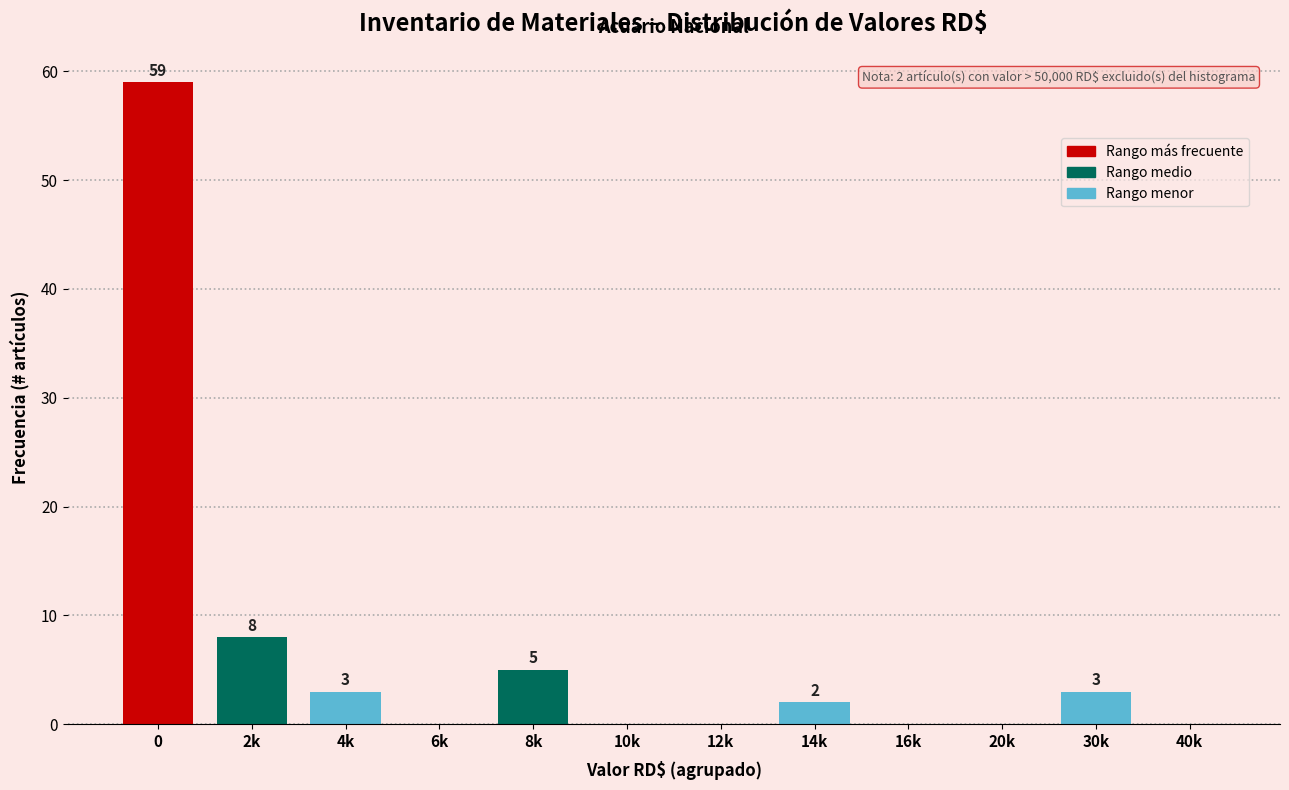

Reading left to right, transcribe all the data shown in this chart.

0=59	2k=8	4k=3	6k=0	8k=5	10k=0	12k=0	14k=2	16k=0	20k=0	30k=3	40k=0